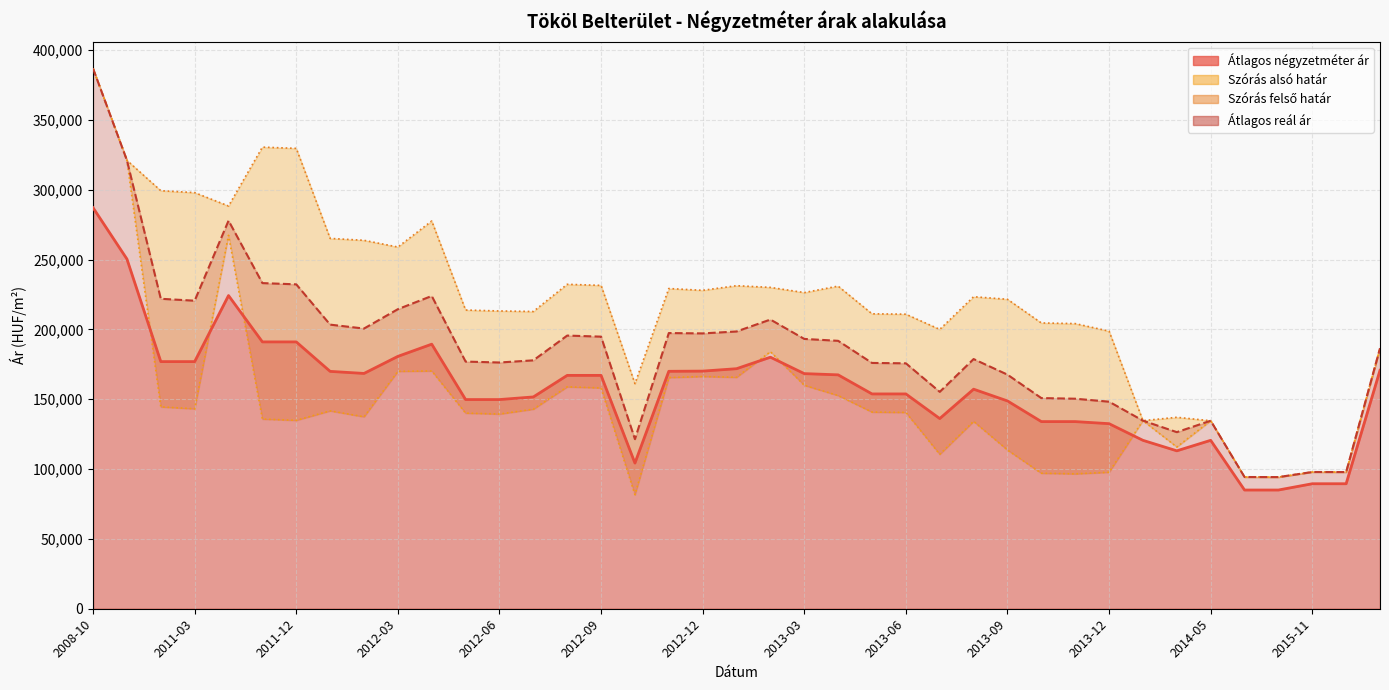

How many times do Átlagos négyzetméter ár and Szórás alsó határ cross each other?

6